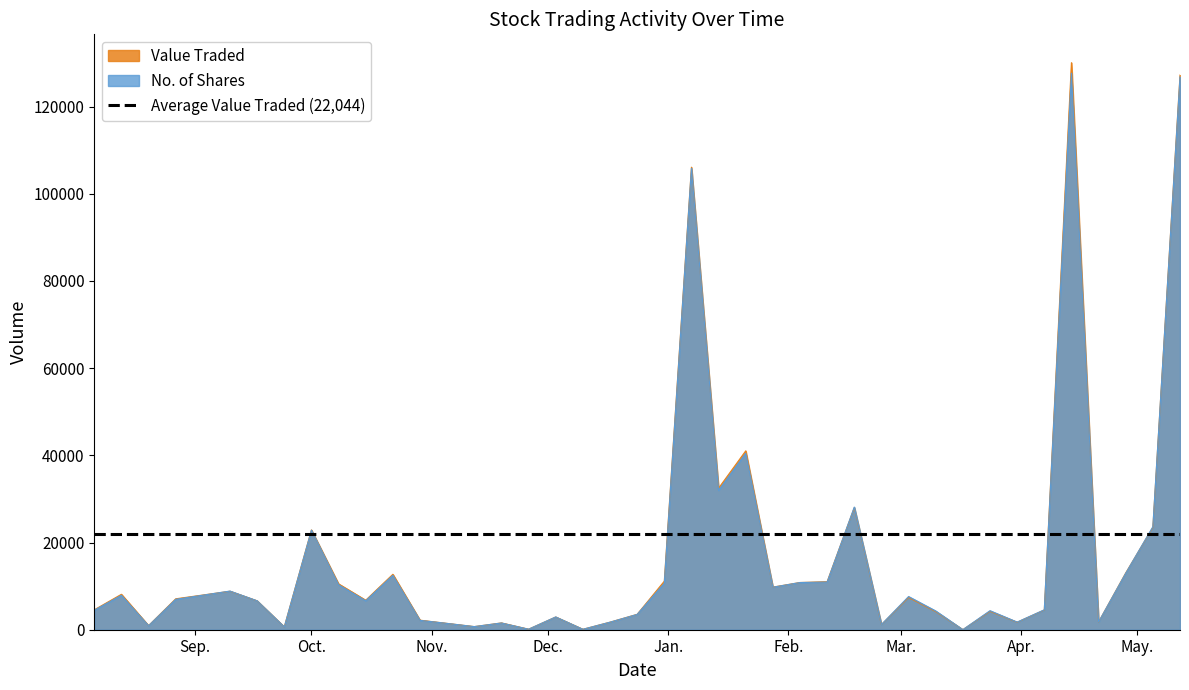

What is the maximum value for Value Traded?

130065